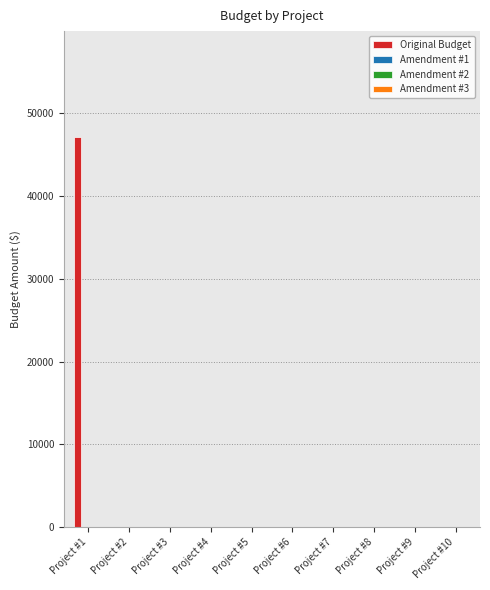

Are the bars horizontal?

No